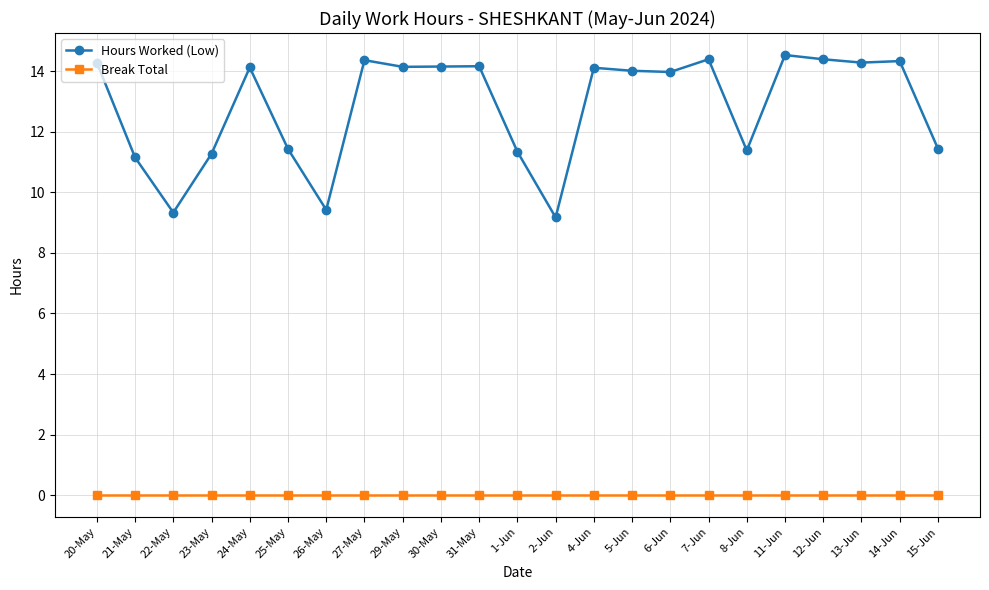

In Hours Worked (Low), how many points are lower than both neighbors (excluding endpoints)?

7